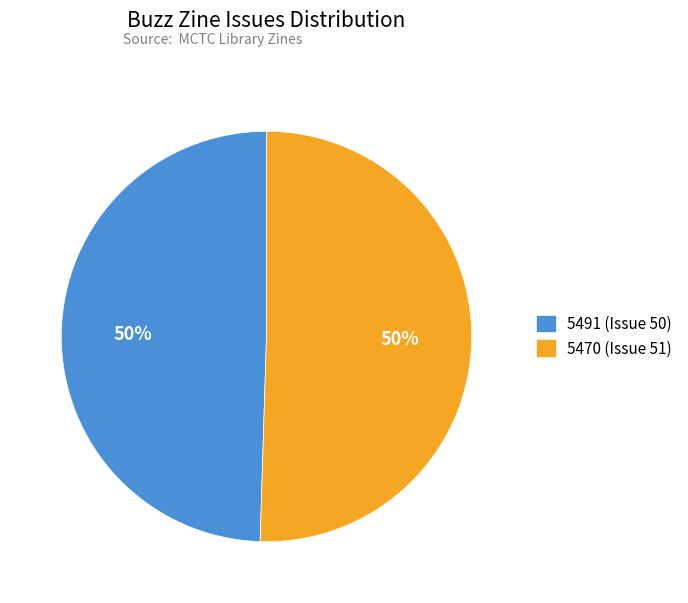

Count the number of slices in the pie.

2